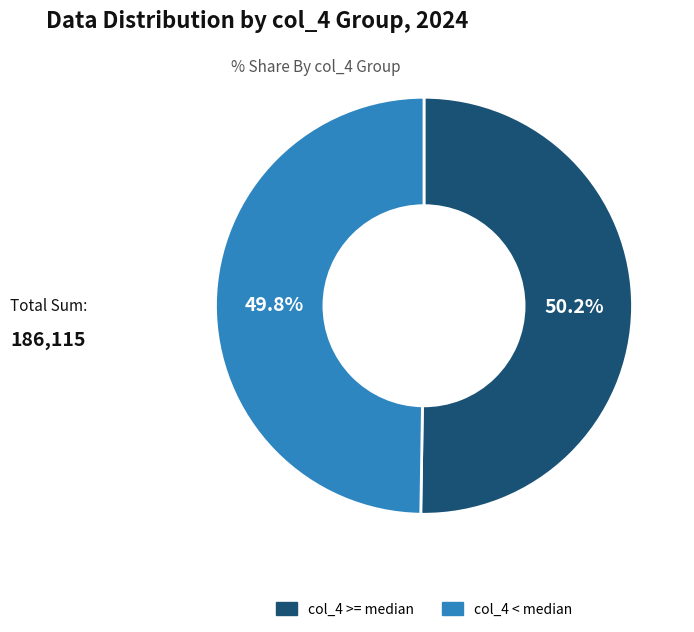

Is there a majority slice in this chart?

Yes